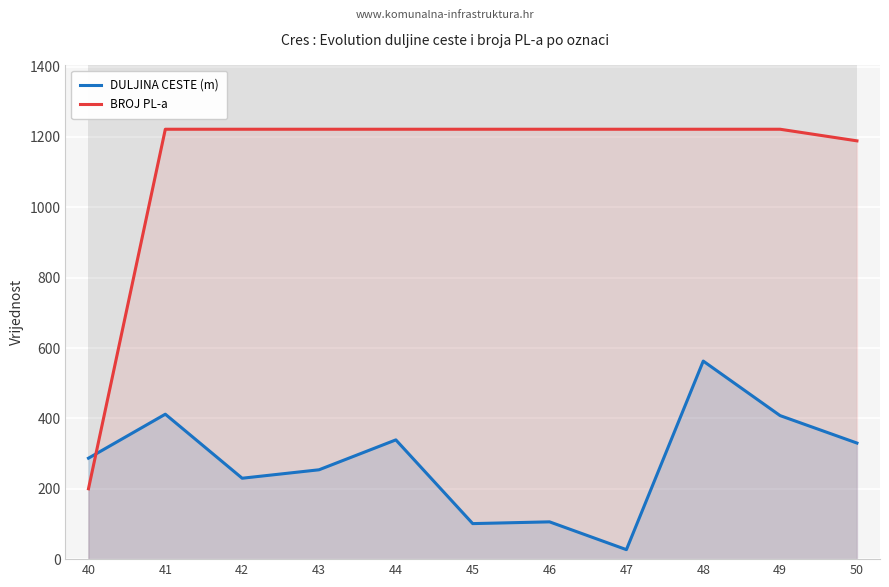

What is the total value across all series at 41?

1634